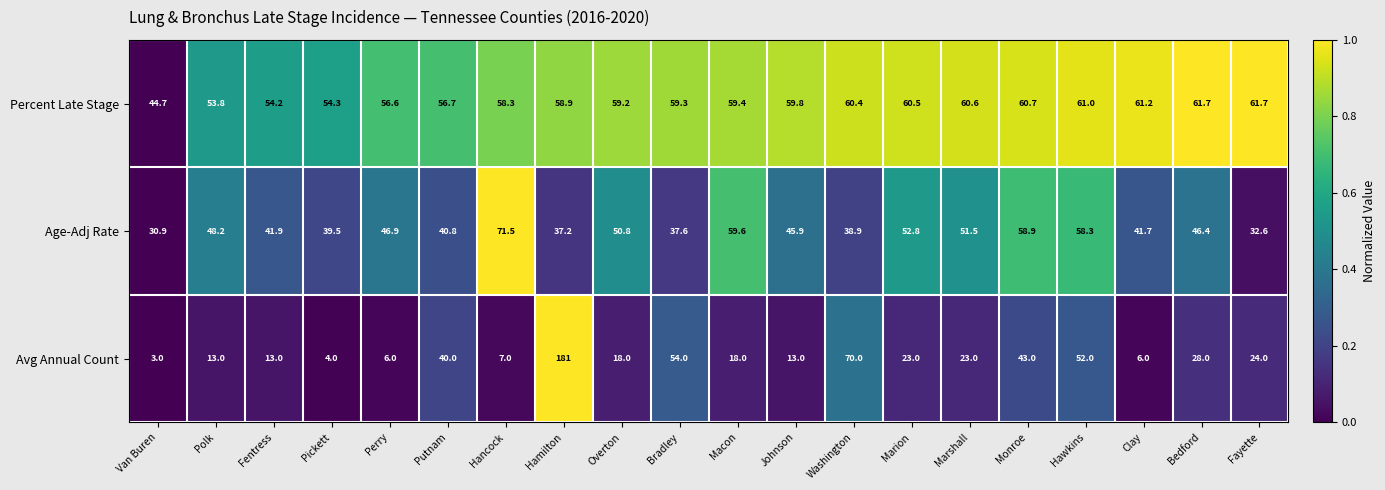

What is the sum of all Avg Annual Count values?

639.0